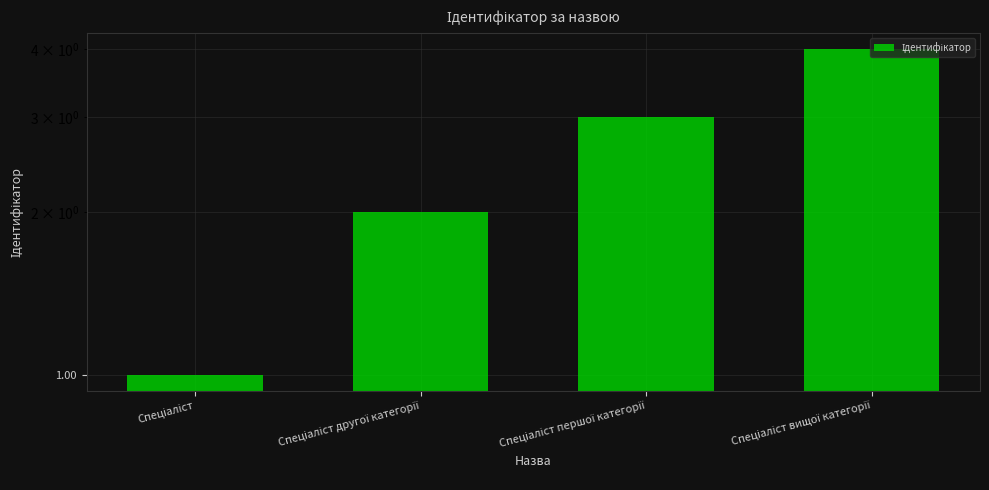

What is the label of the 4th bar from the right?

Спеціаліст